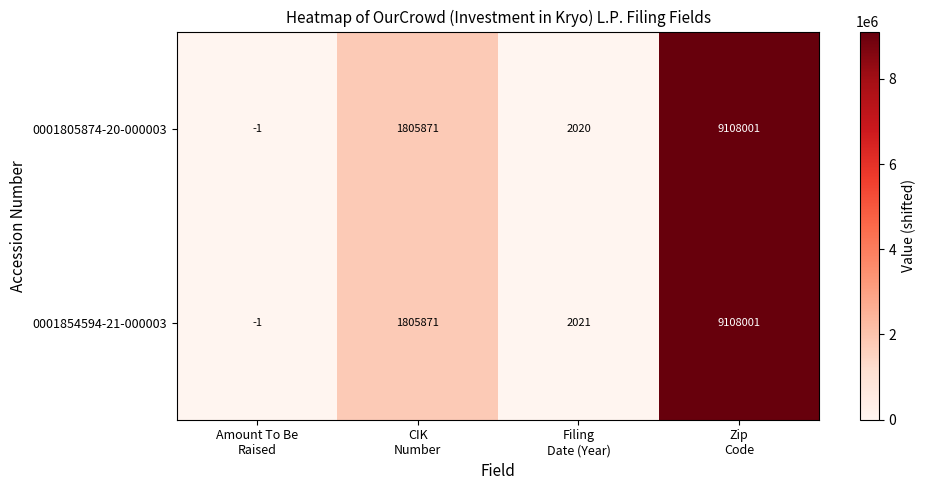

What is the sum of all 0001854594-21-000003 values?

10915892